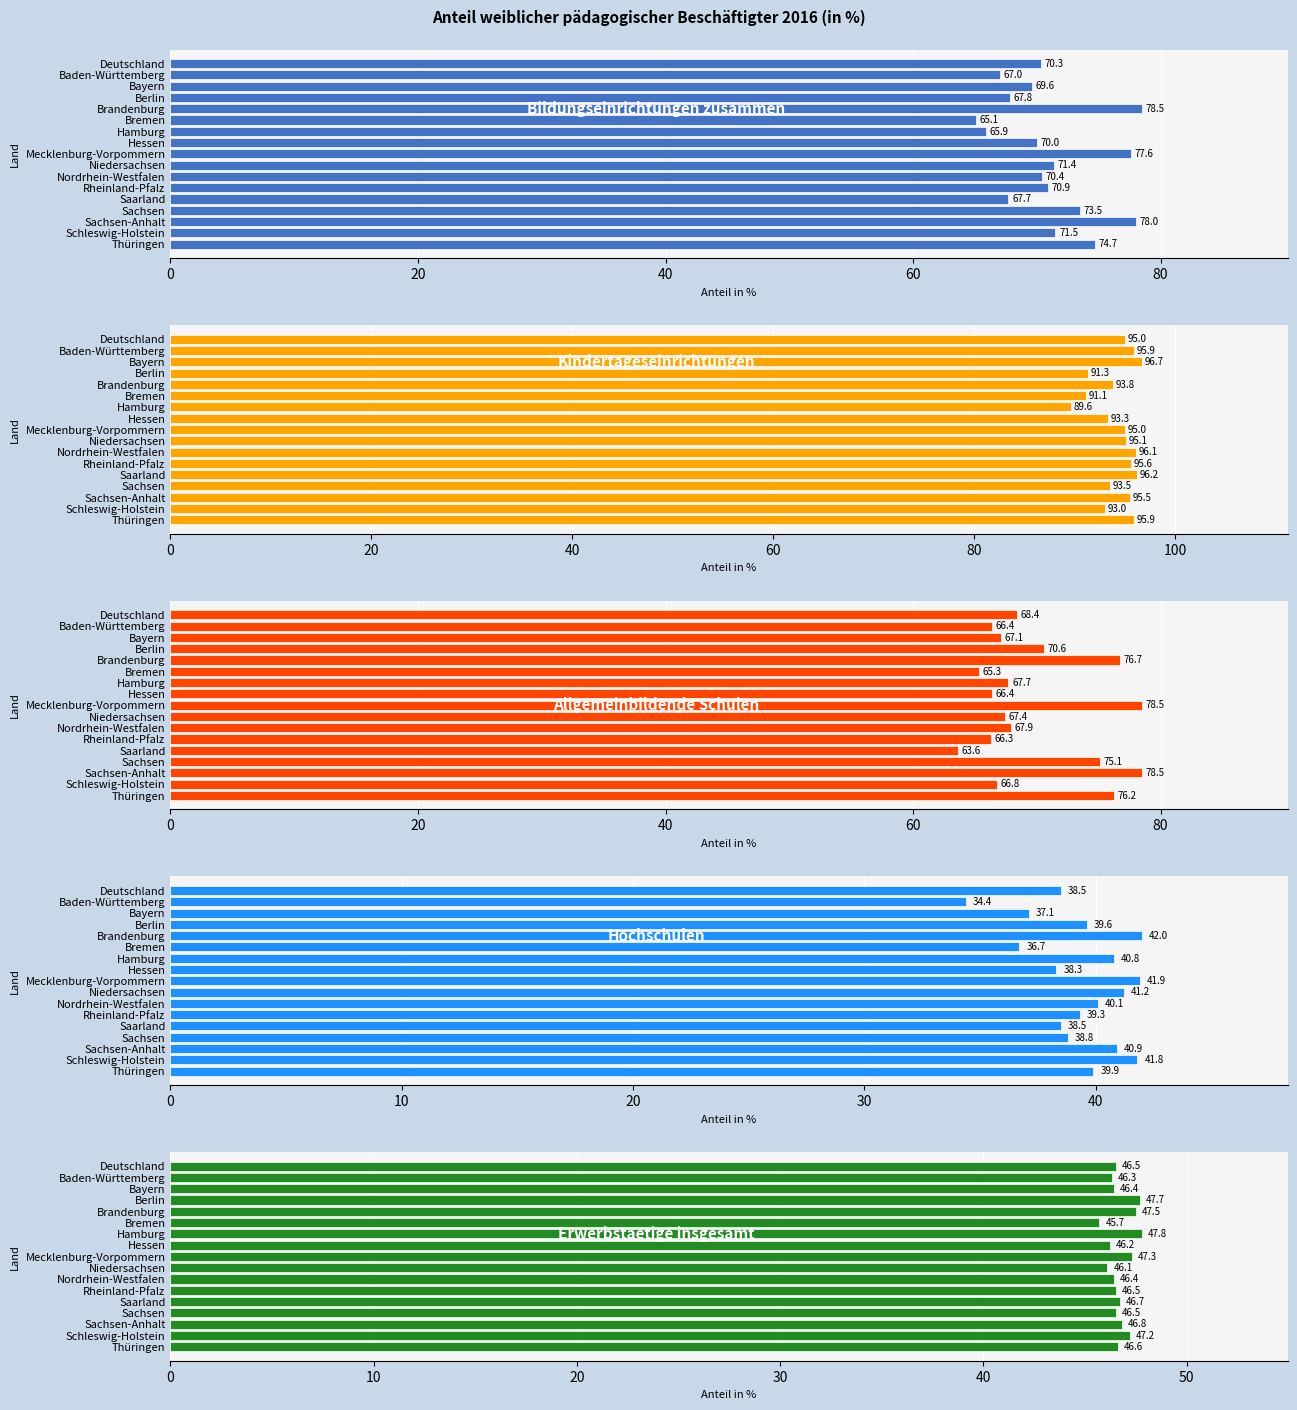

Which series changed the most between Mecklenburg-Vorpommern and Sachsen?

Bildungseinrichtungen zusammen